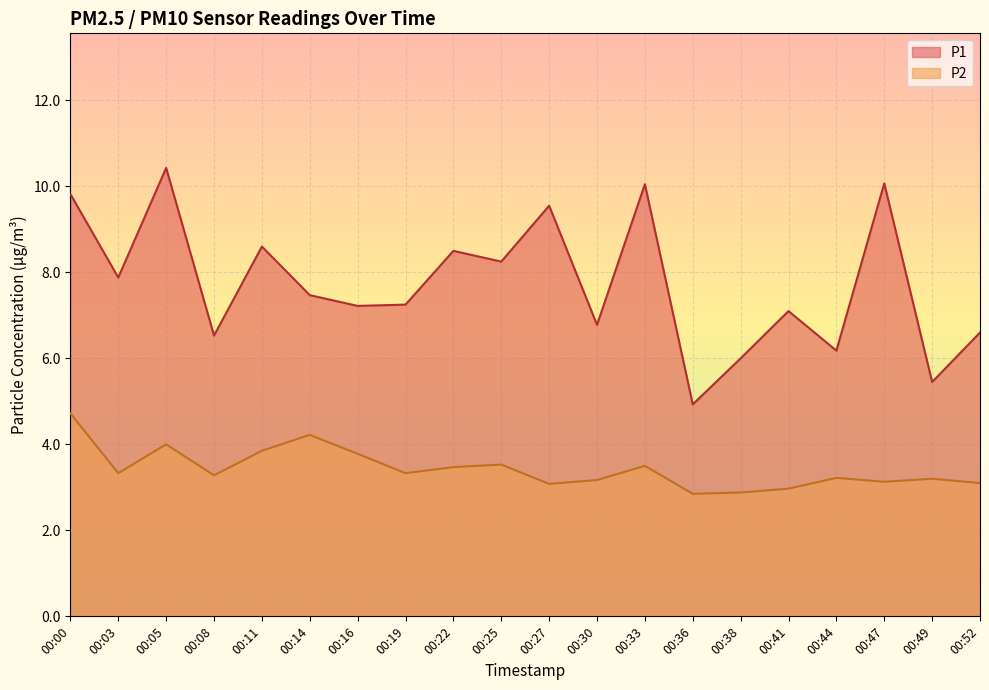

True or false: P1 has a value of 7.1 at 00:41.

True